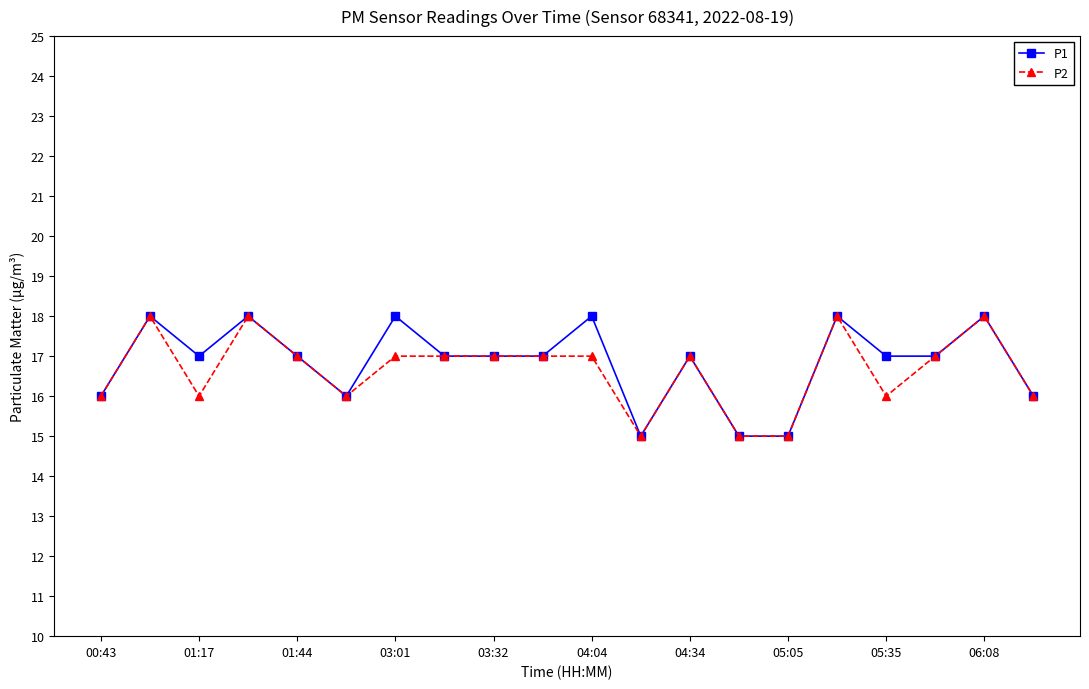

What is the highest value of the P2 series?

18